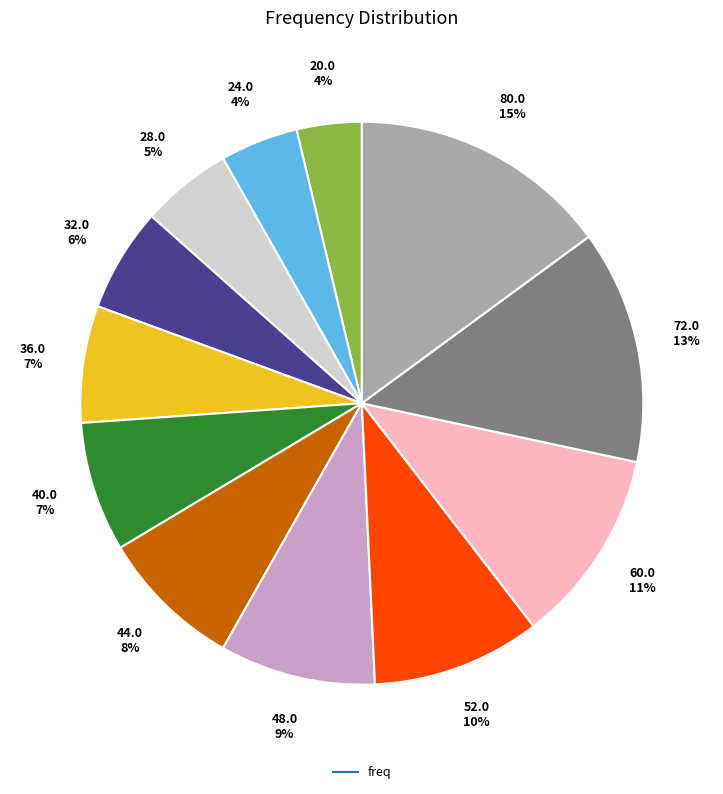

To the nearest percent, what is the average slice percentage?

8%